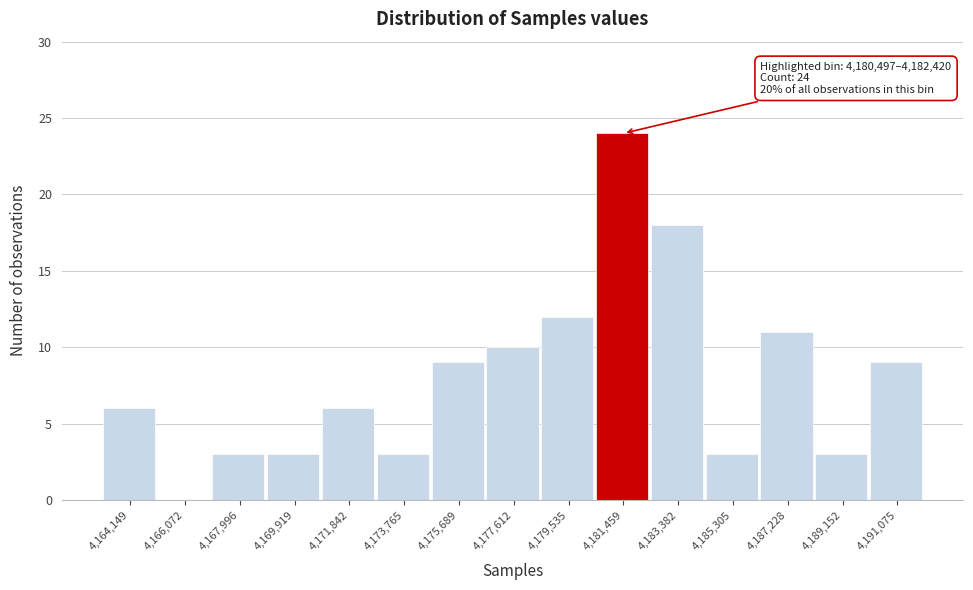

Which range on the x-axis has the tallest bar?

4180400 to 4182400